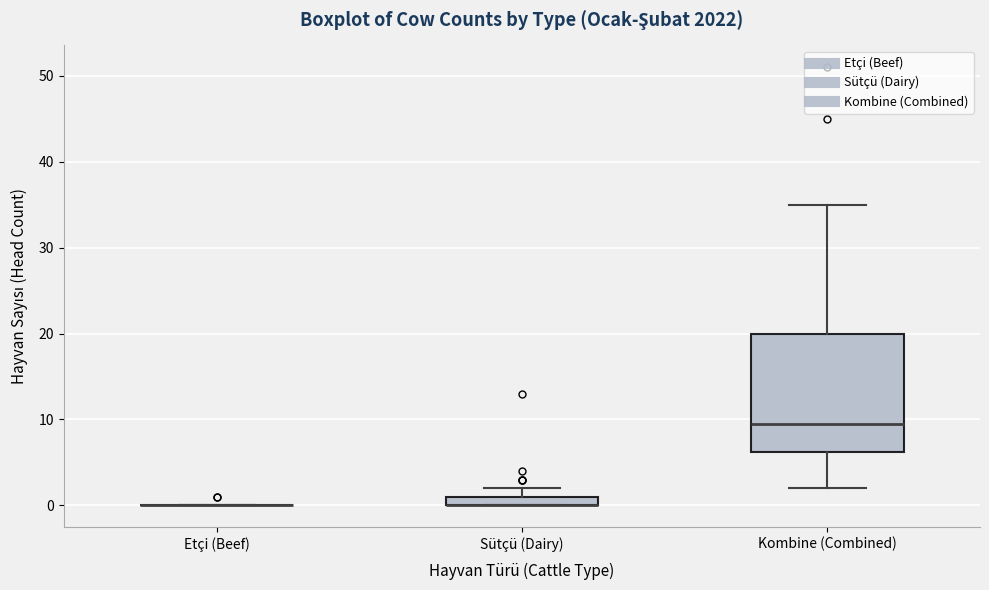

Where is the upper edge of the box for Sütçü (Dairy) on the y-axis? The values are not printed on the chart, so give them approximately, as read against the axis.

1